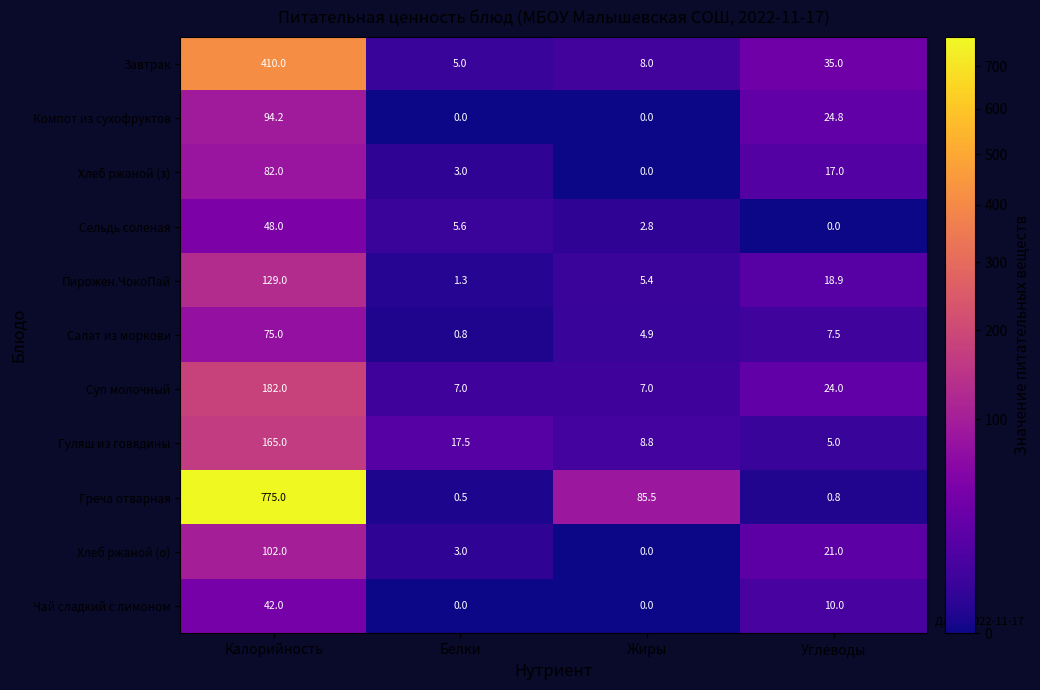

What is the maximum value shown in the chart?

775.0